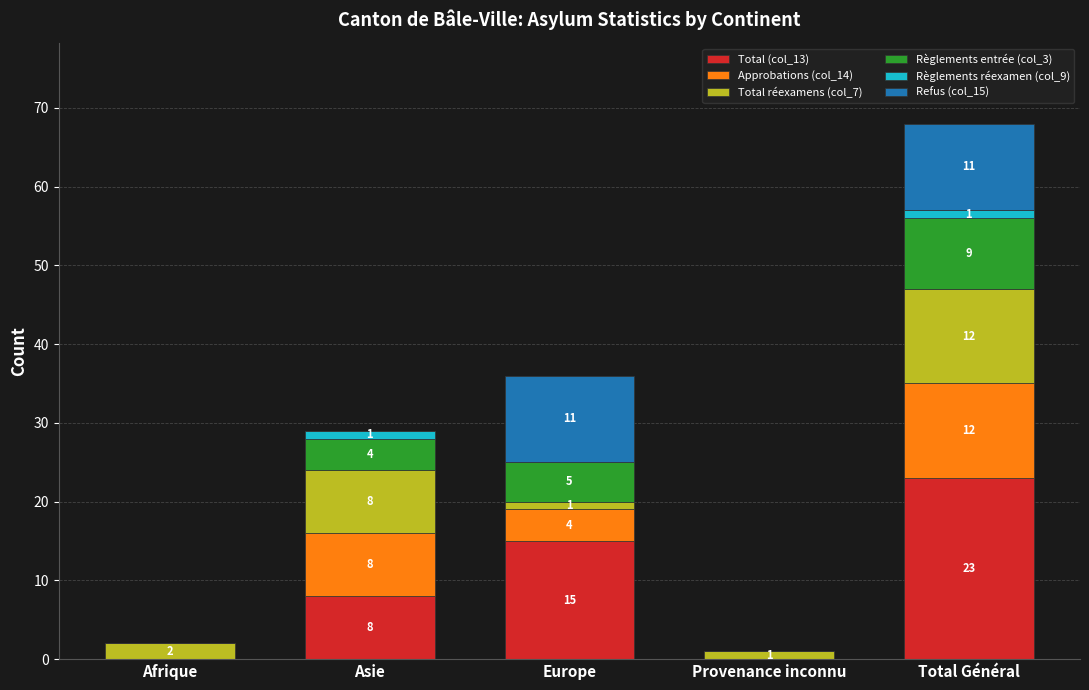

Reading right to left, what are the values for Total (col_13)?

Total Général=23	Provenance inconnu=0	Europe=15	Asie=8	Afrique=0